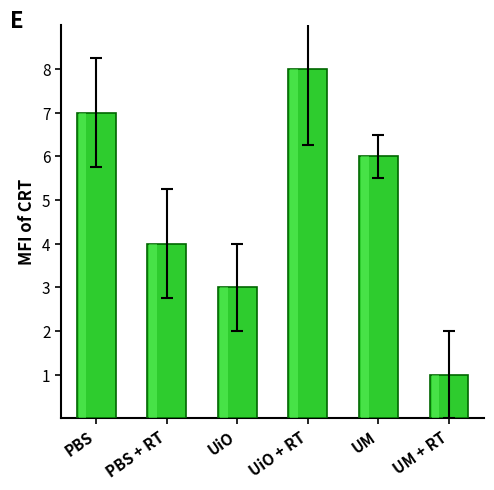

What is the approximate value at UM?

6